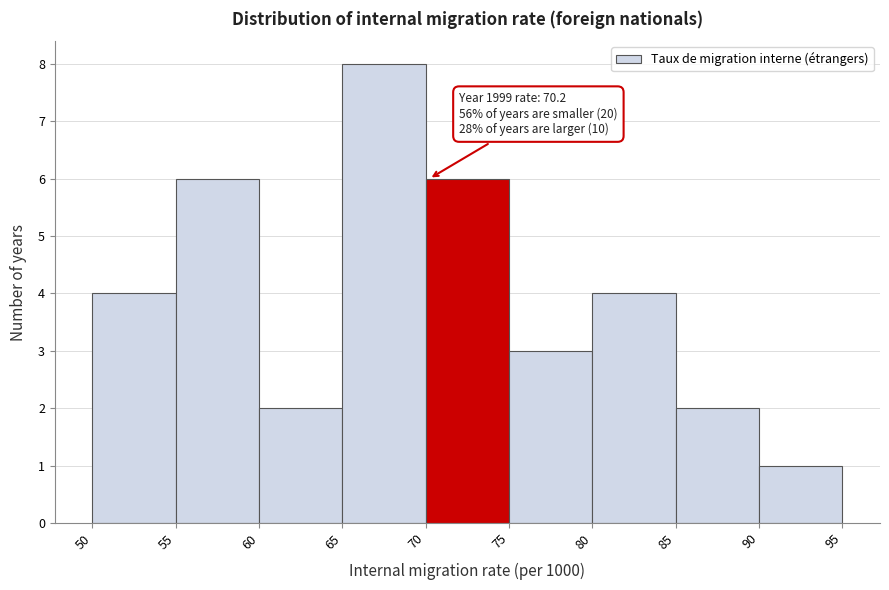

Which range on the x-axis has the tallest bar?

65 to 70